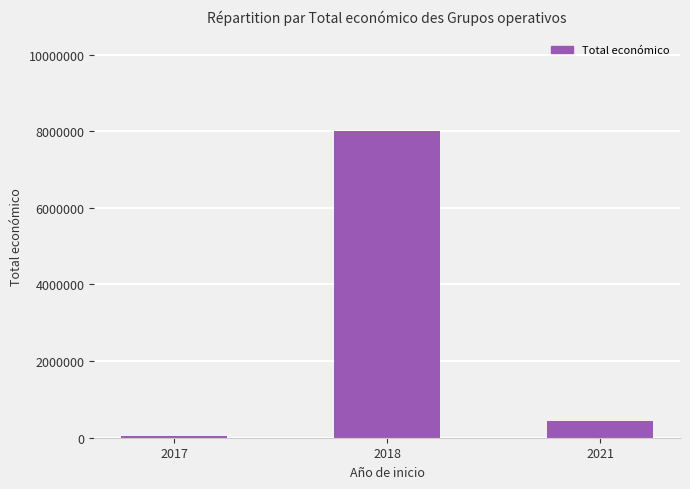

Which category has the highest value across all series?

2018